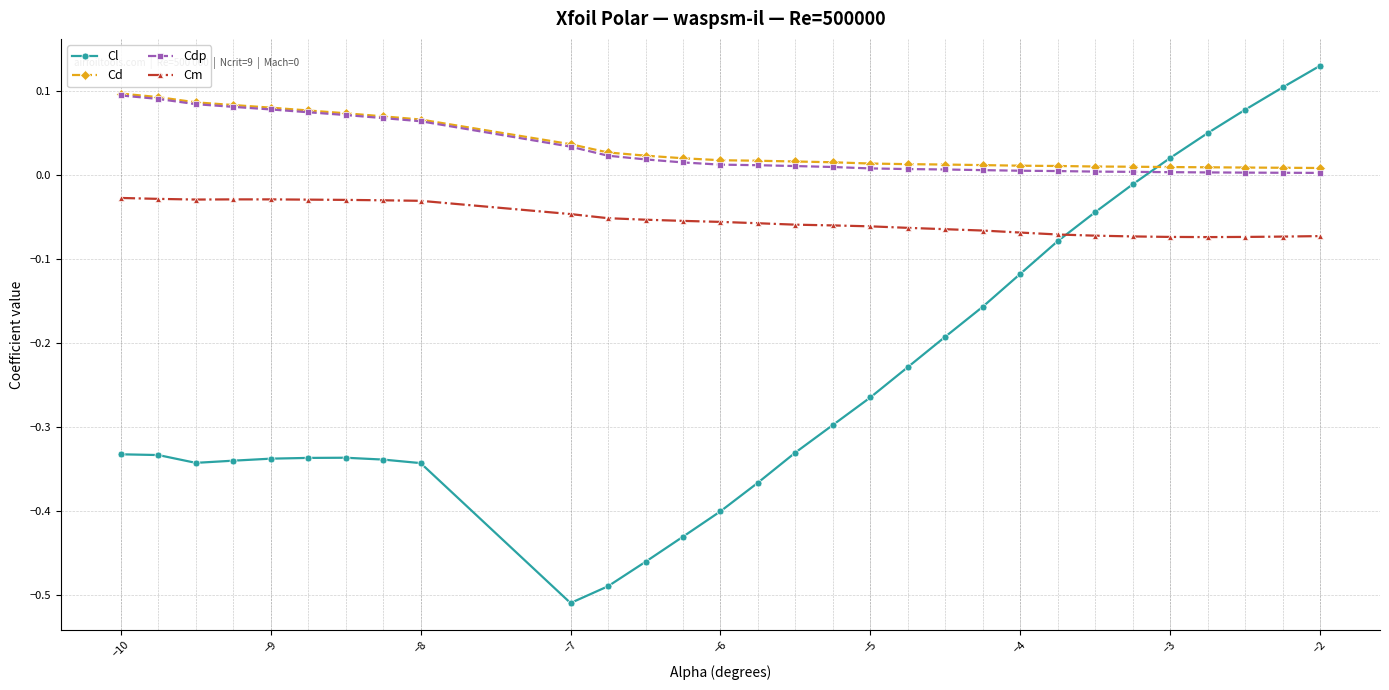

How many times do Cm and Cl cross each other?

1